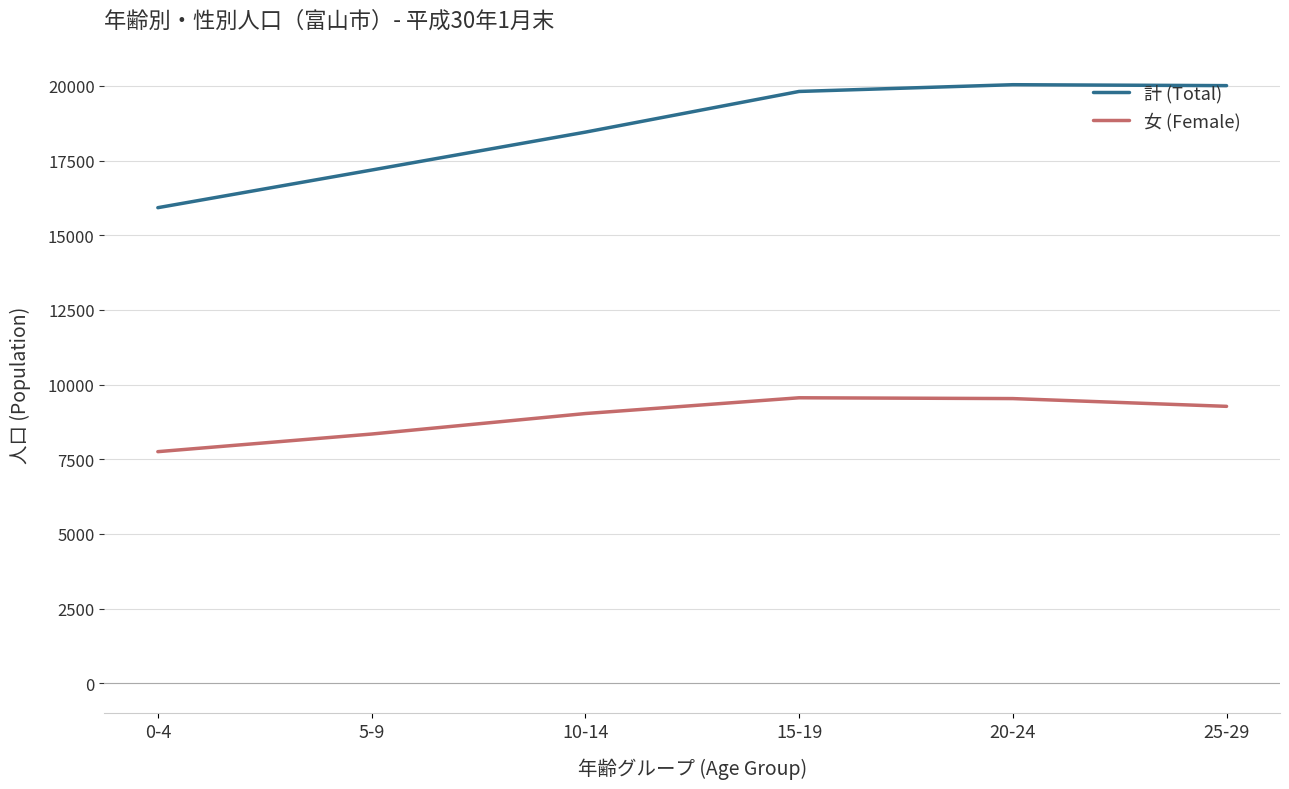

Is it true that 計 (Total) equals 19812 at 15-19?

True